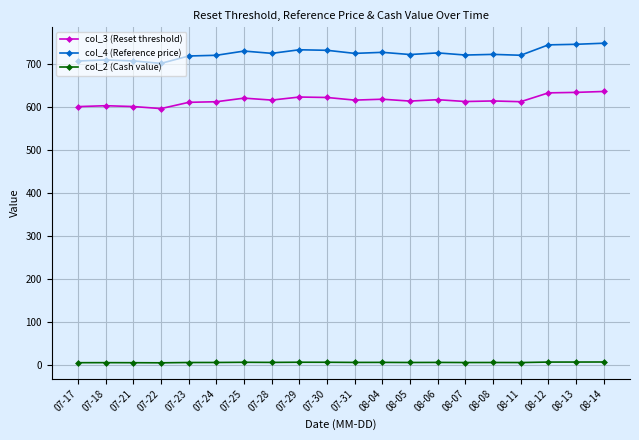

Which series changed the most between 07-17 and 07-25?

col_4 (Reference price)